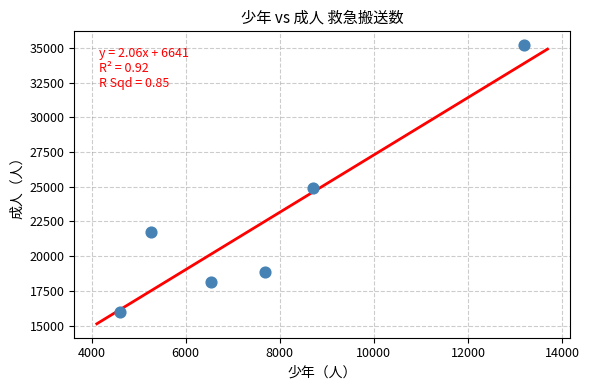

What Y value in the scatter plot is closest to 25574?

24884